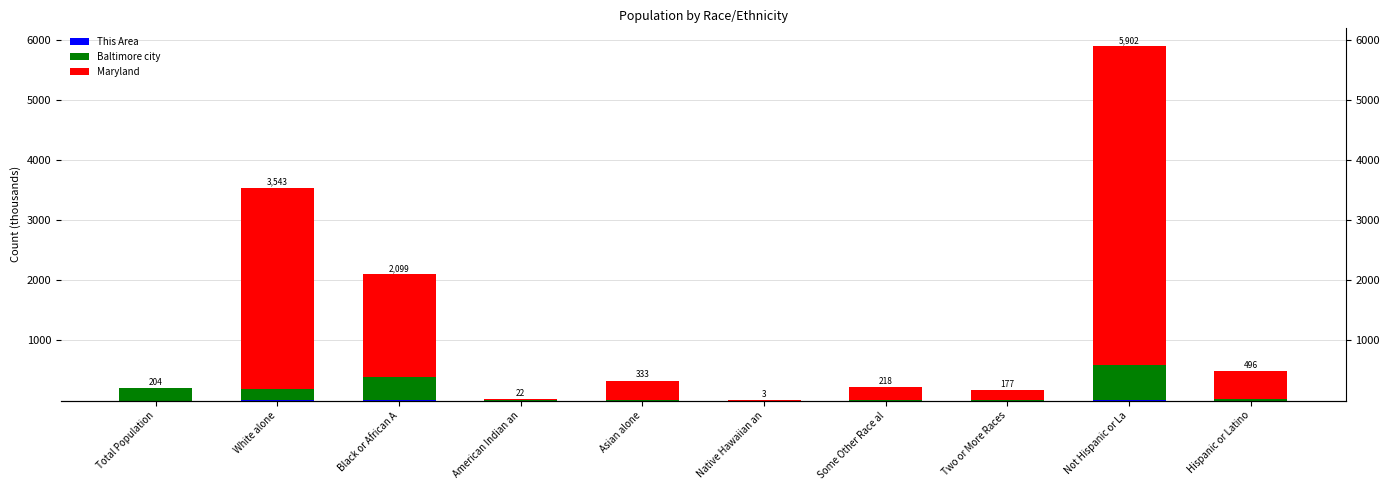

What is the difference between the second highest and minimum values in the Baltimore city series?

395.5